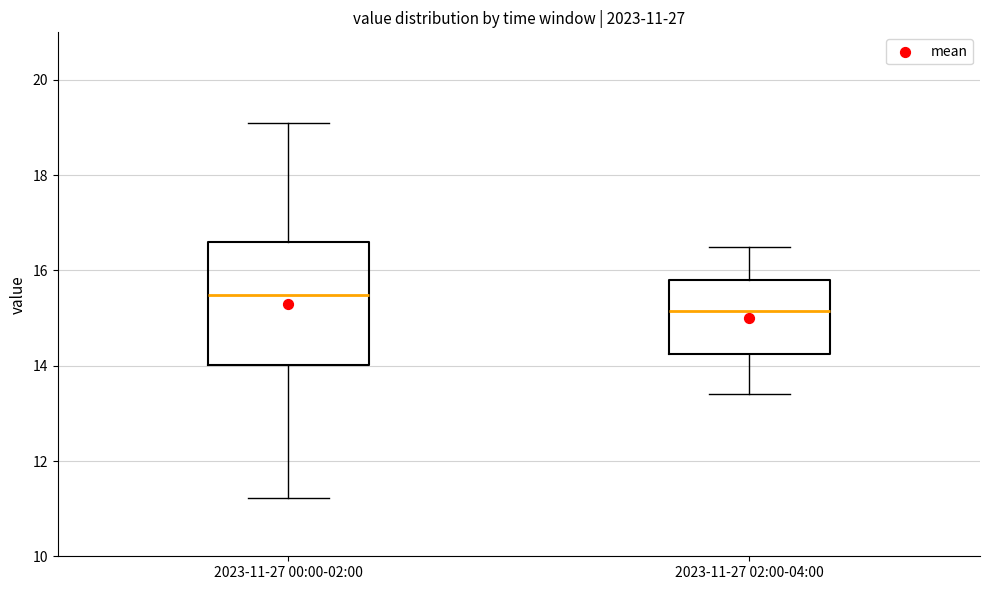

Which box is the tallest, from its lower edge to its upper edge?

2023-11-27 00:00-02:00